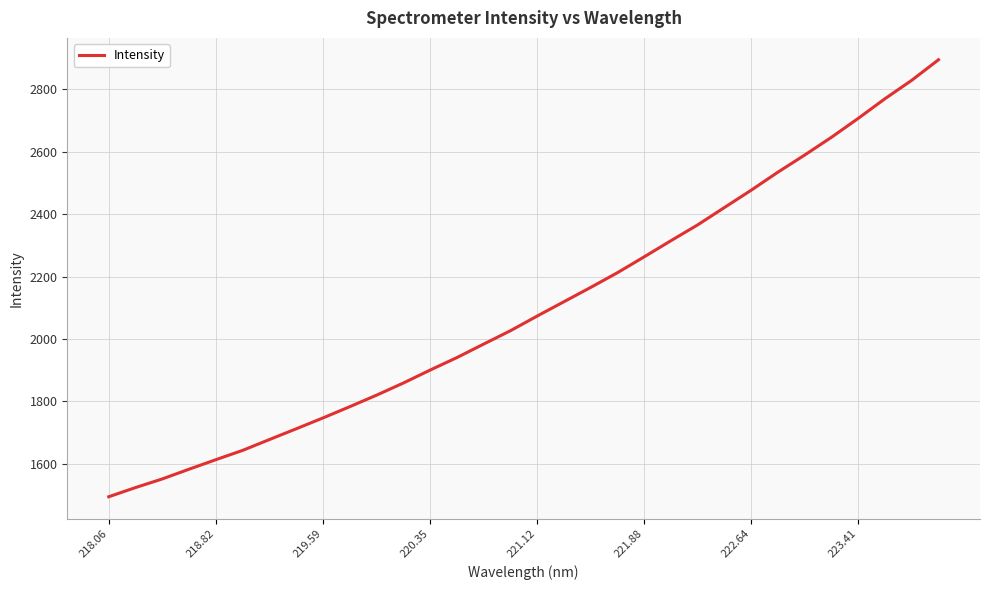

What is the smallest value displayed?

1494.2